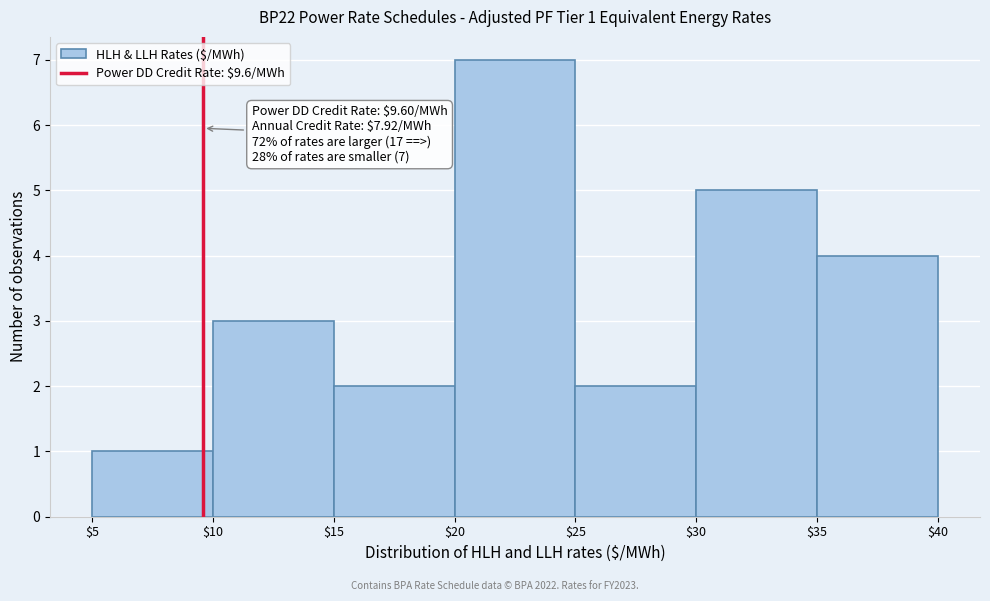

Which range on the x-axis has the tallest bar?

$20 to $25